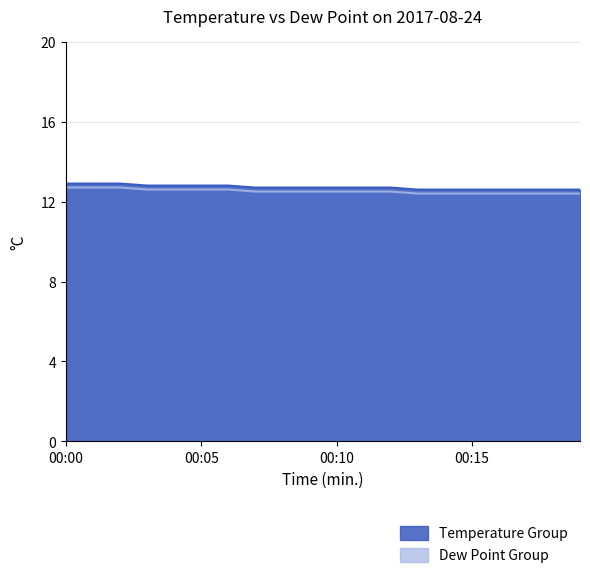

Read the temp value at 00:00.

12.9